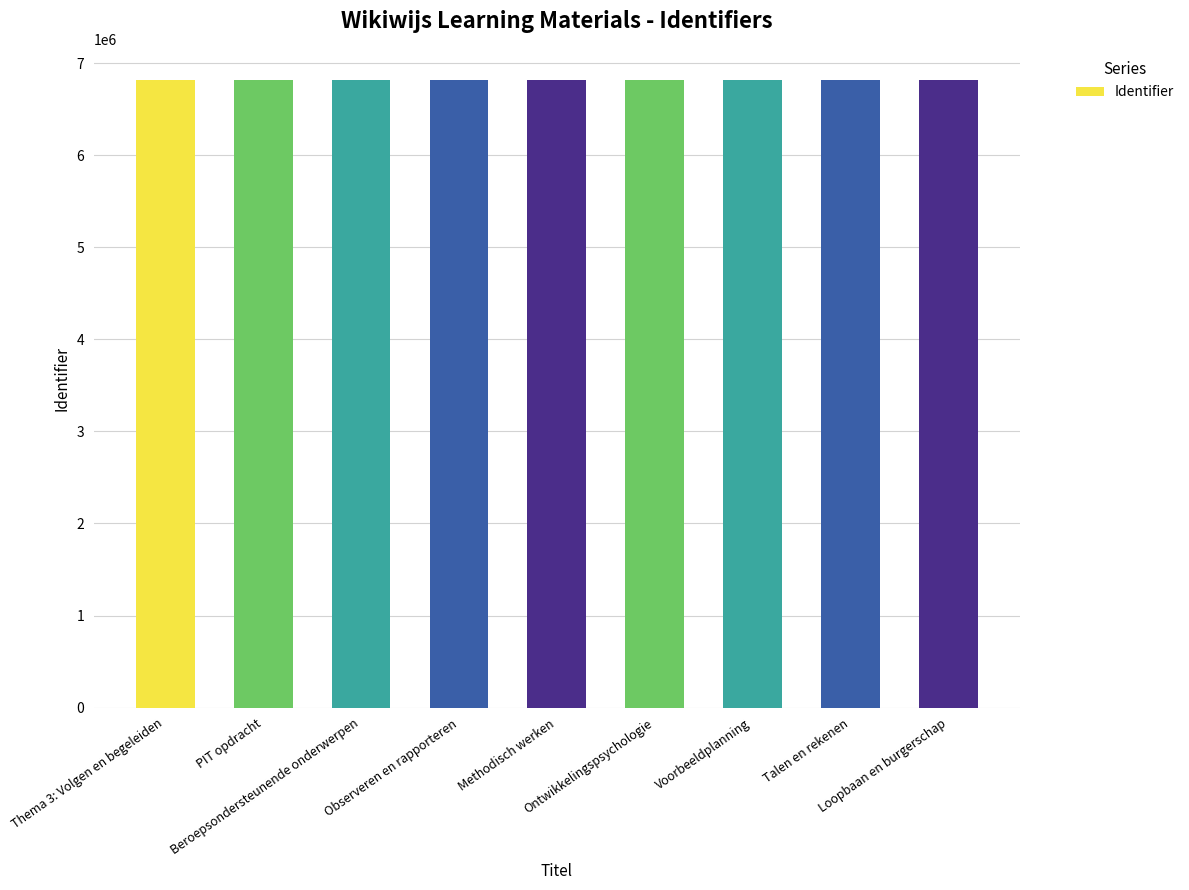

What is the value of the 9th bar from the left?

6815890